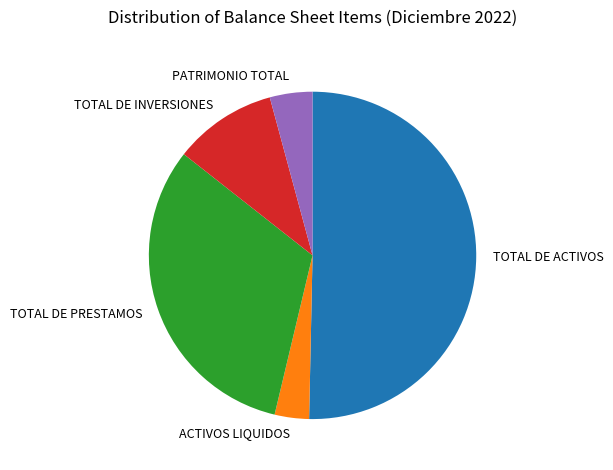

What is the largest slice in the pie chart?

TOTAL DE ACTIVOS